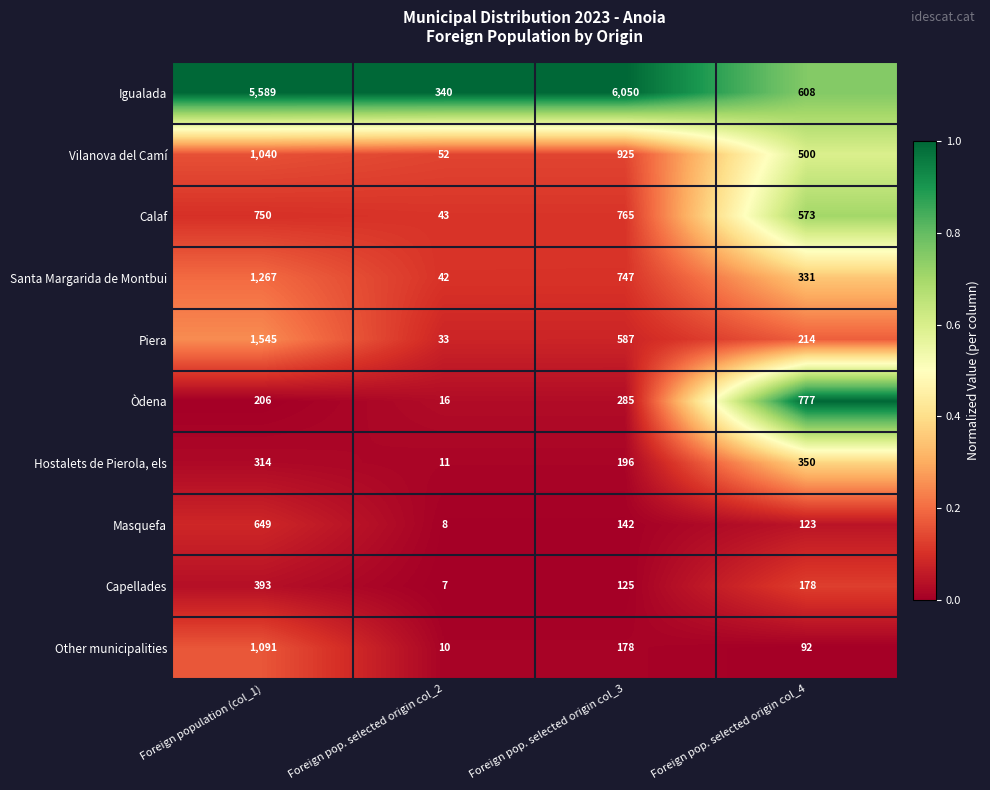

Which label corresponds to the largest value in the chart?

Foreign pop. selected origin col_3